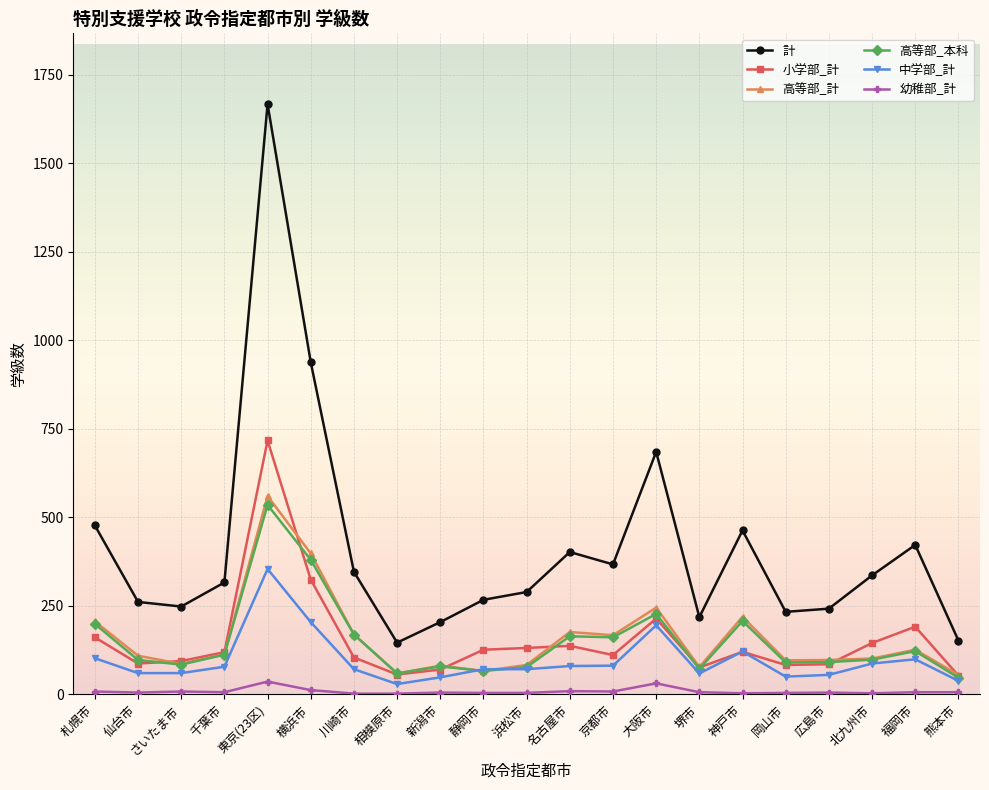

True or false: 中学部_計 and 計 intersect in this chart.

False